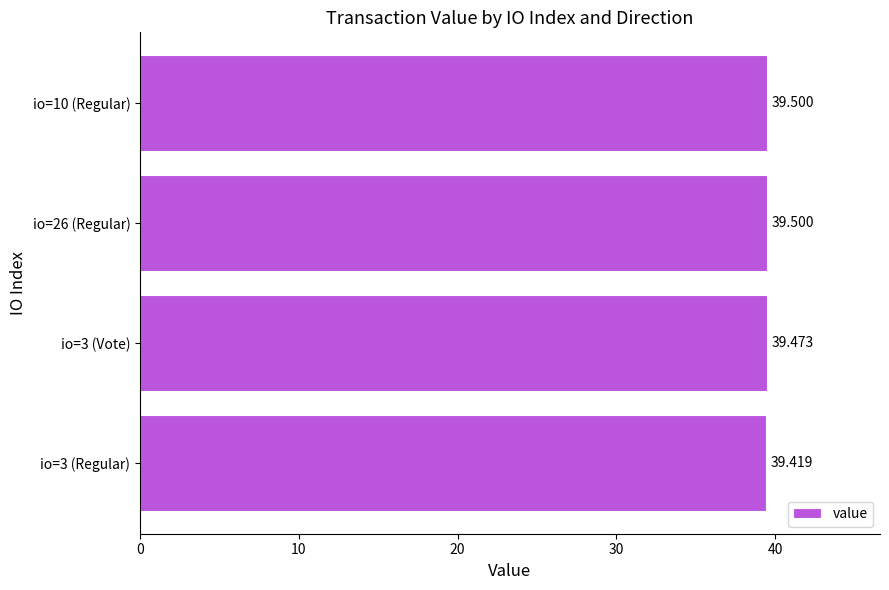

What is the maximum value shown in the chart?

39.5